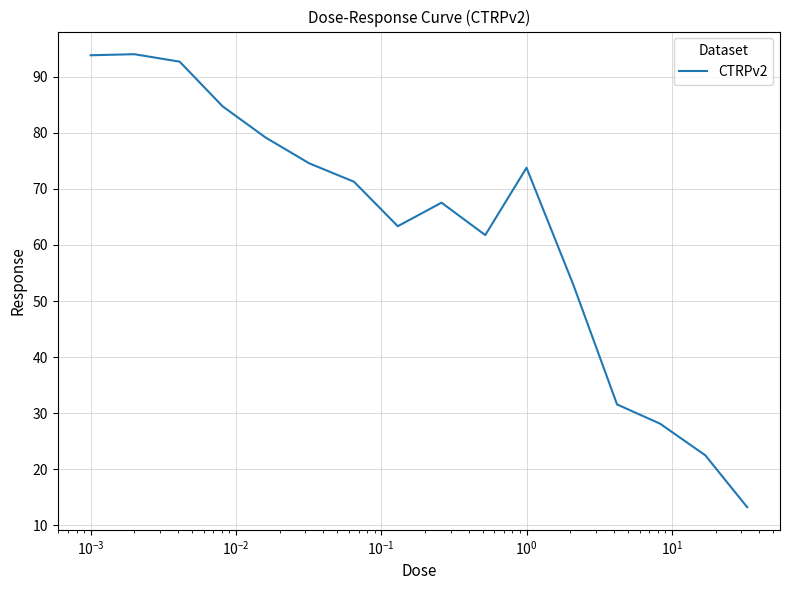

What is the difference between the maximum and minimum values?

80.8